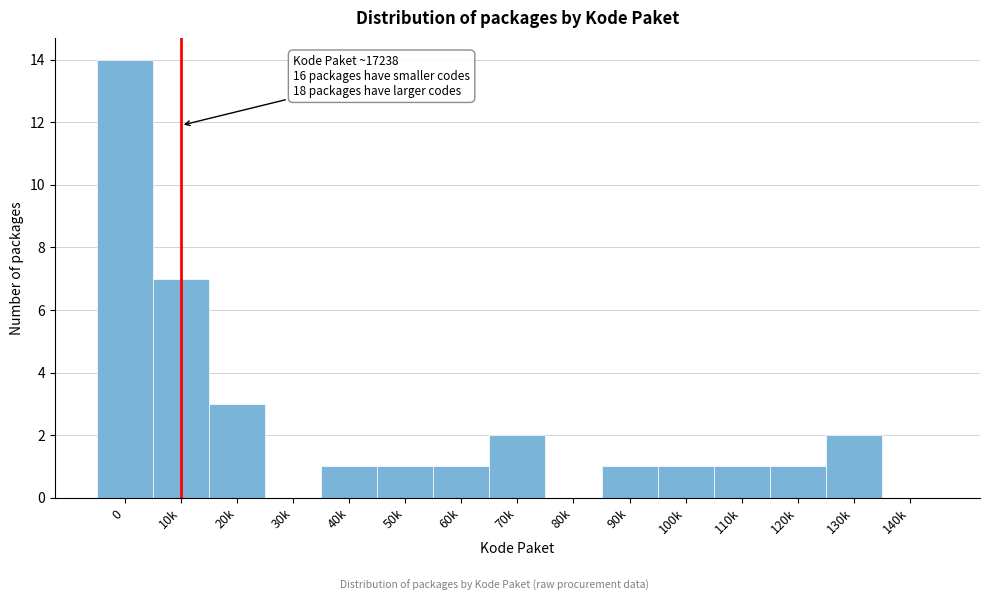

Reading right to left, extract all data points from this chart.

140k=0	130k=2	120k=1	110k=1	100k=1	90k=1	80k=0	70k=2	60k=1	50k=1	40k=1	30k=0	20k=3	10k=7	0=14